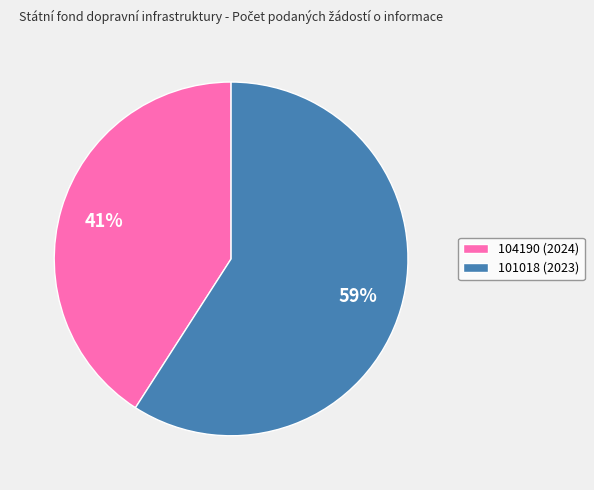

Rank the categories by value from highest to lowest.

101018 (2023), 104190 (2024)